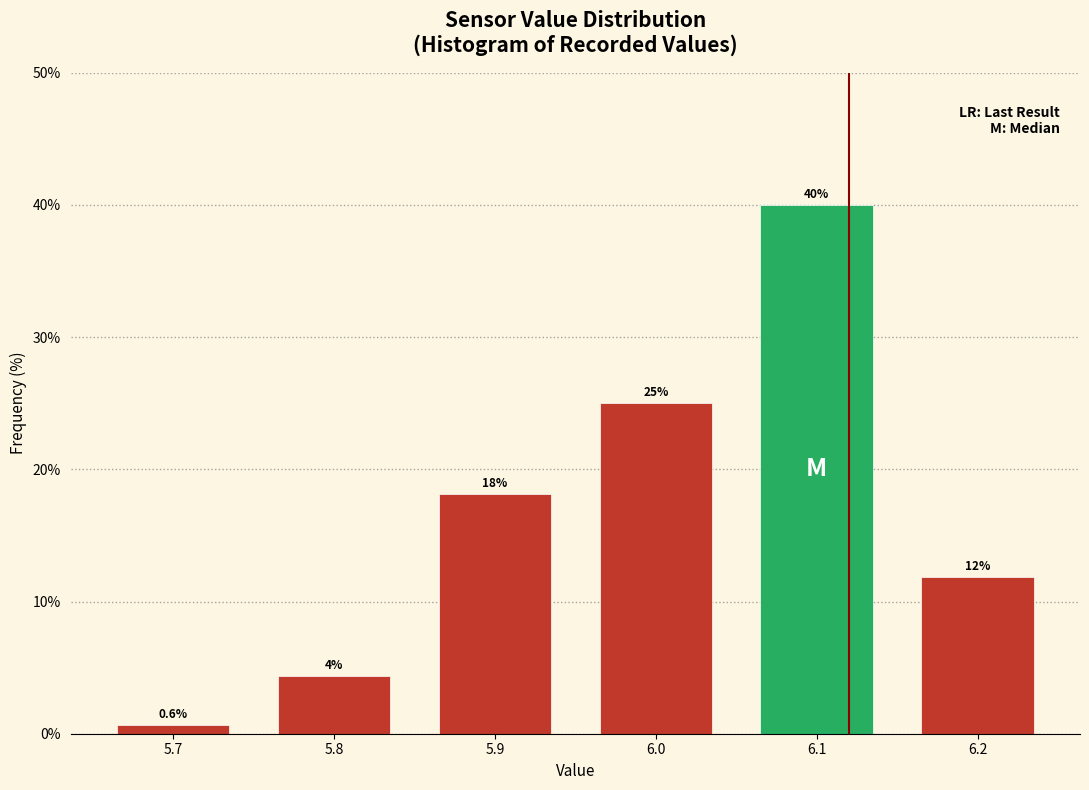

Which range on the x-axis has the tallest bar?

6.05 to 6.15